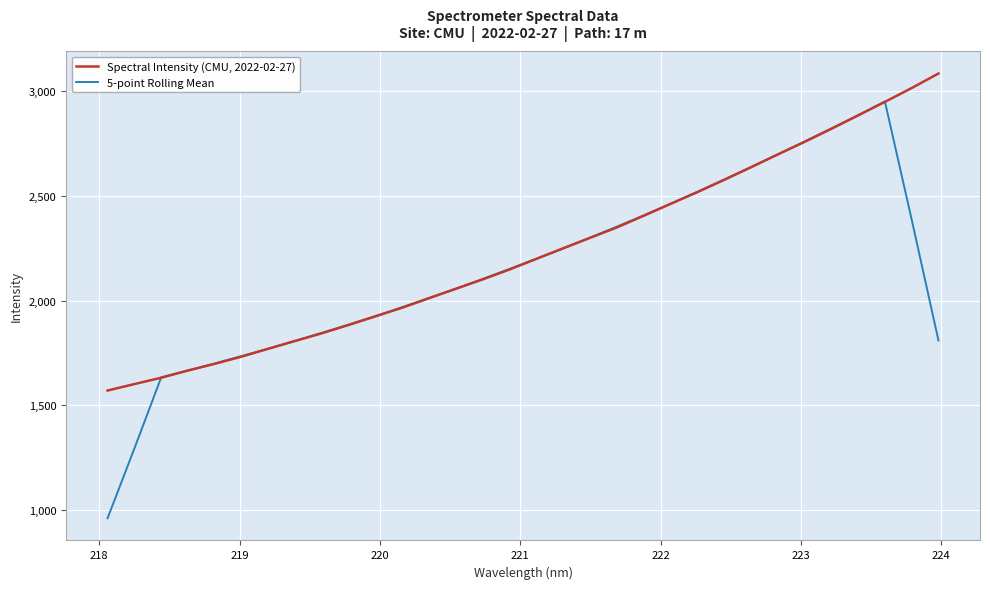

What is the smallest value displayed?

961.0